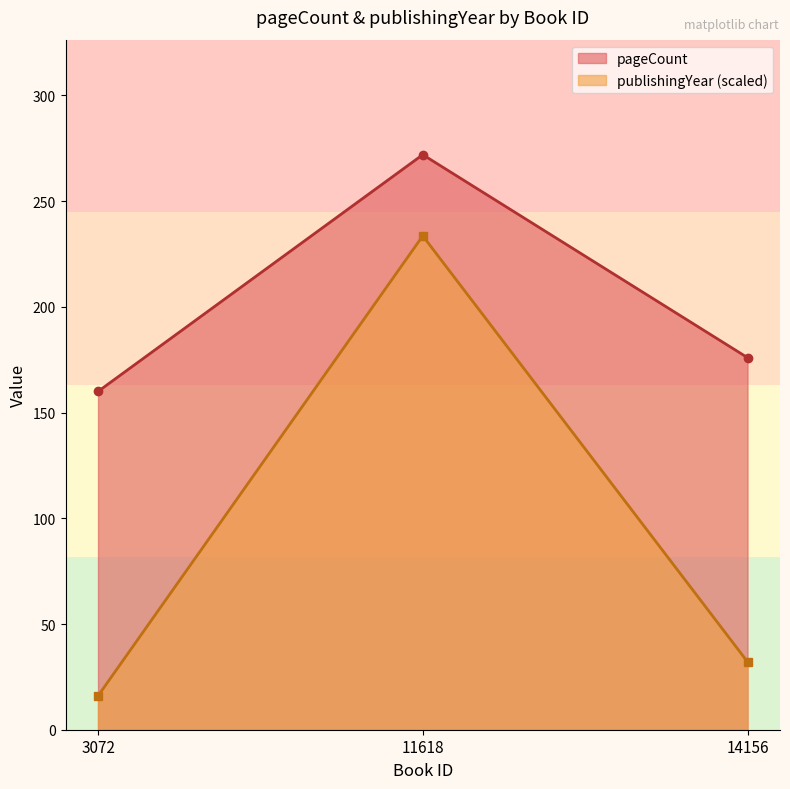

Count the pageCount values in the range 160 to 272.

3